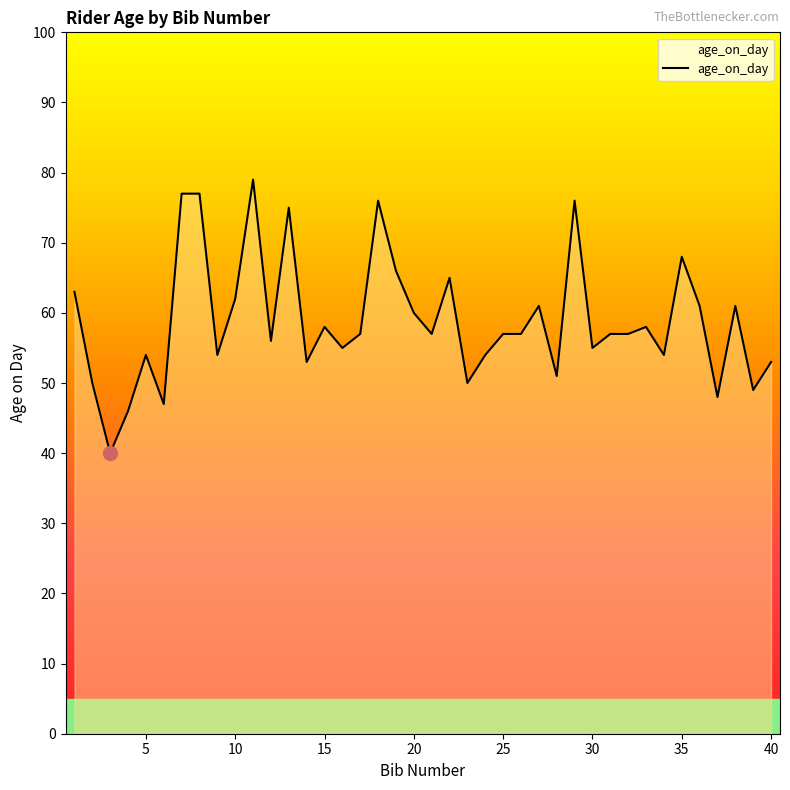

What is the difference between the maximum and minimum values?

39